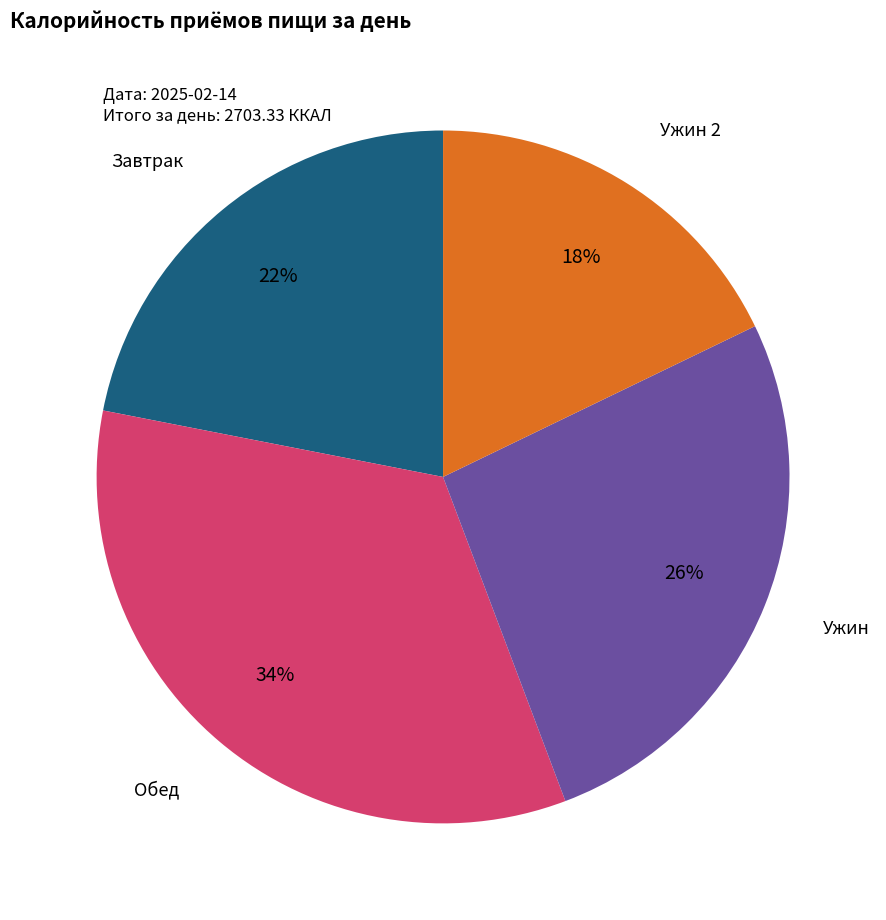

To the nearest percent, what is the difference between the largest and smallest slice percentages?

16%